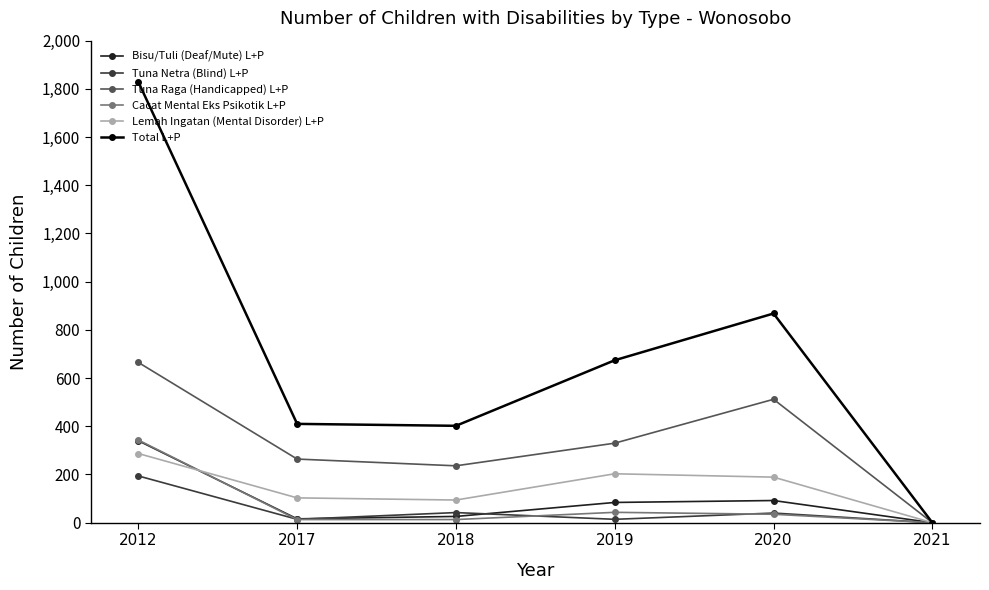

Where is the first local maximum for Tuna Netra (Blind) L+P?

2018